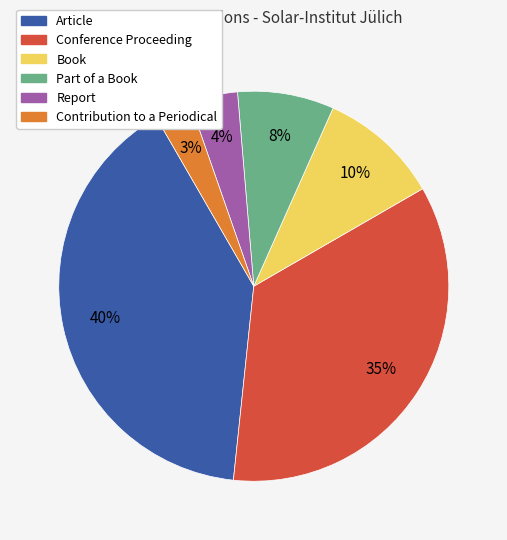

Approximately how many times larger is the value at Part of a Book compared to Article?

0.2